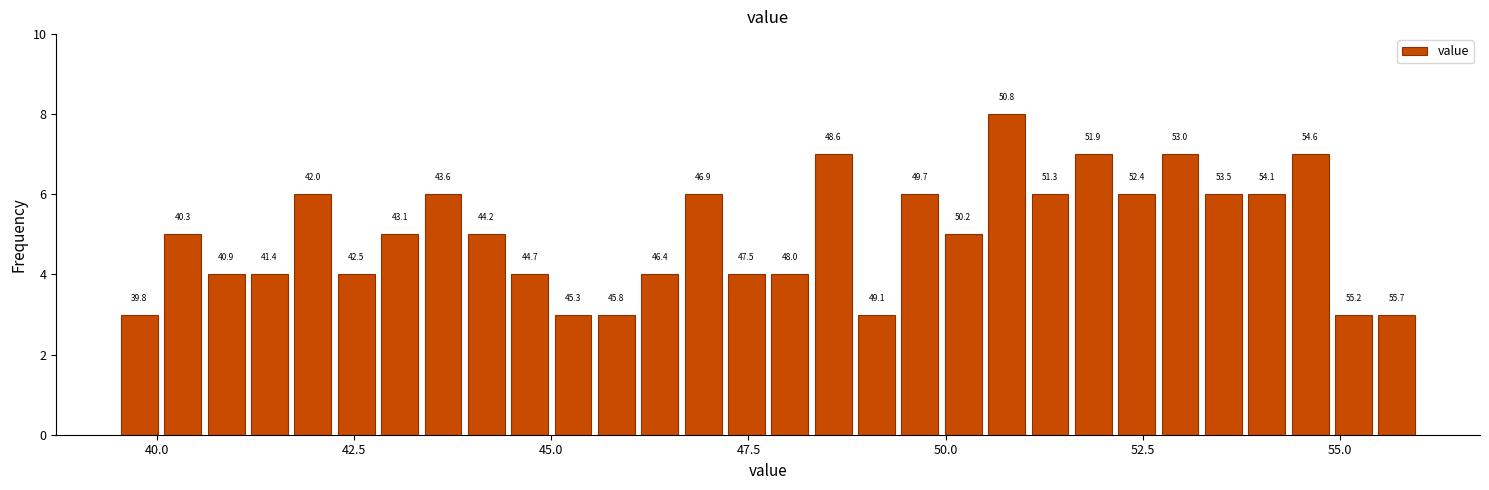

Around what value on the x-axis is the tallest bar? Give the approximate position of its centre, as read against the axis.

51.0